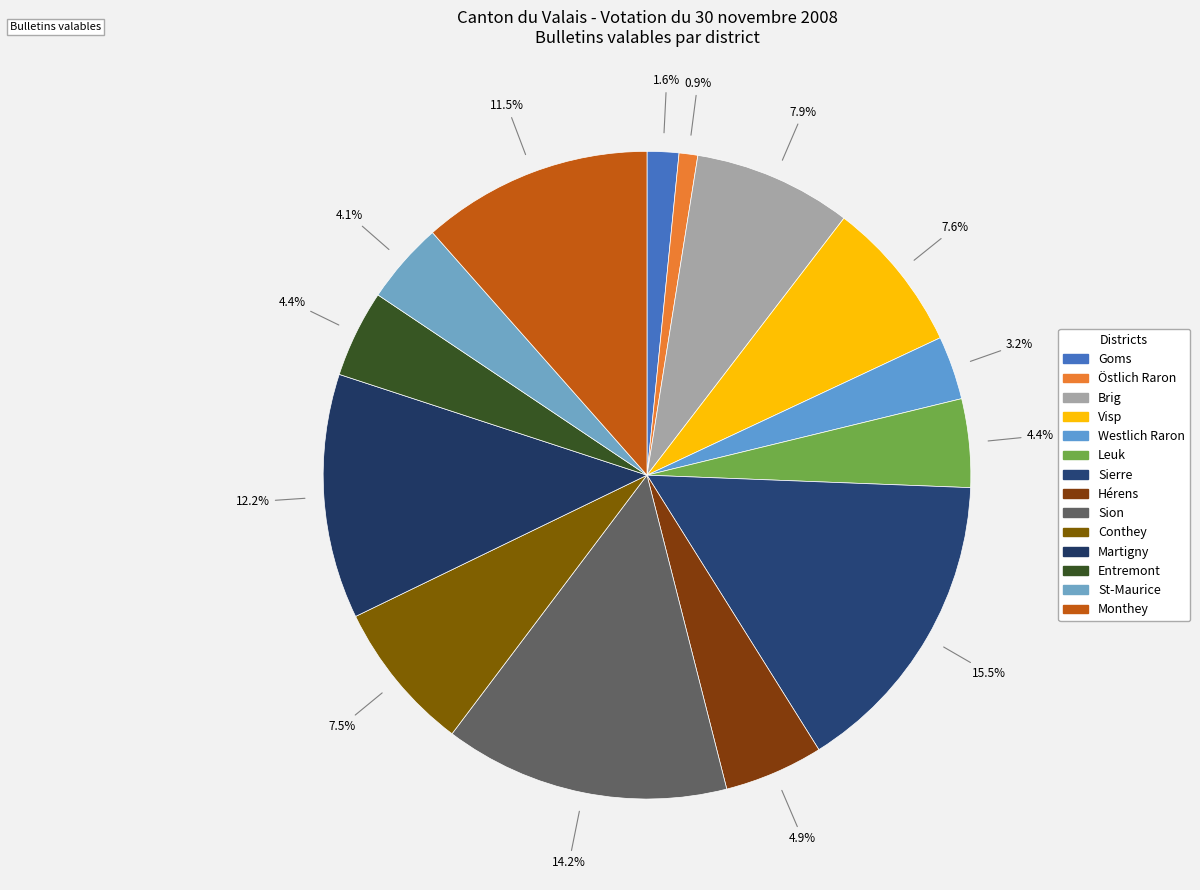

The Hérens slice represents 20% of the pie. True or false?

False